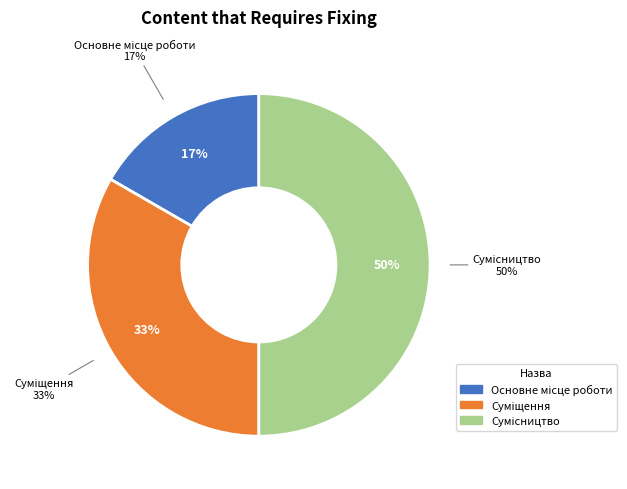

How many slices are in this pie chart?

3